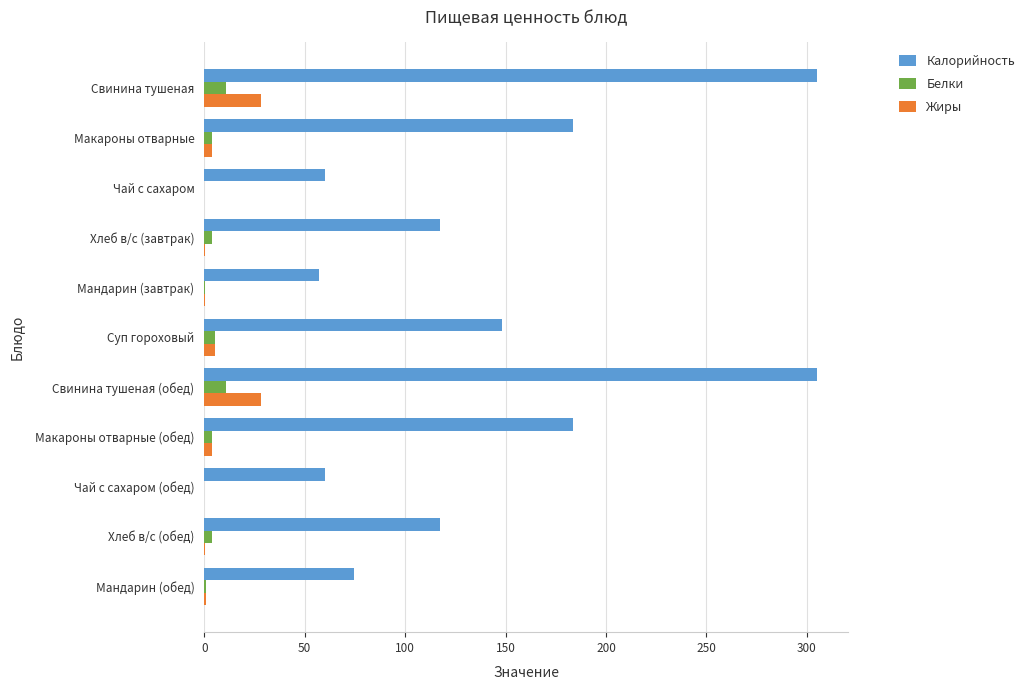

What is the average value of the Жиры series?

6.5